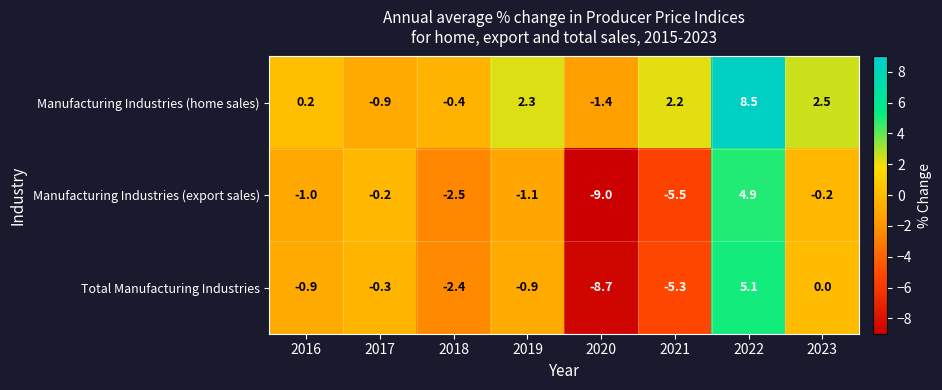

Which series has the largest total across all categories?

Manufacturing Industries (home sales)